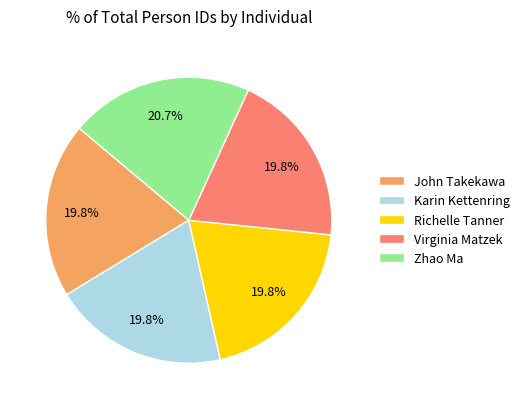

Approximately how many times larger is the value at Virginia Matzek compared to Karin Kettenring?

1.0